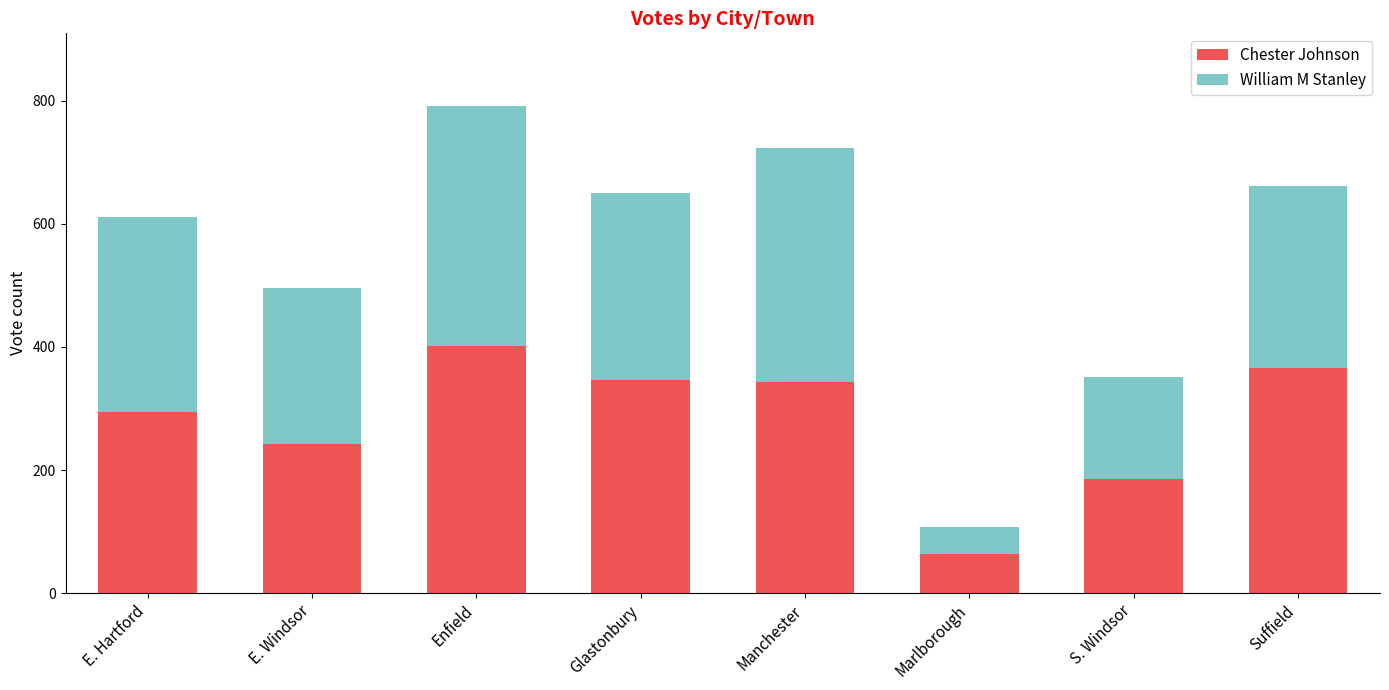

What is the sum of all Chester Johnson values?

2245